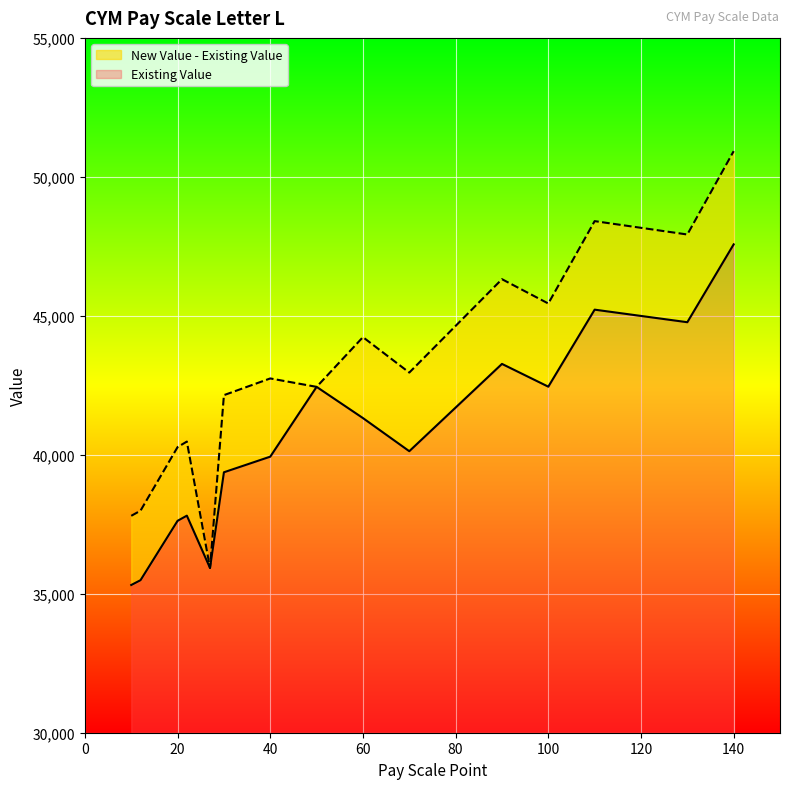

Reading left to right, list all the values displayed in this chart.

Existing Value: 10=35315.0	12=35488.0	20=37625.0	22=37810.0	27=35928.0	30=39371.0	40=39933.0	50=42444.2	60=41321.0	70=40129.0	90=43270.0	100=42451.0	110=45222.0	130=44770.0	140=47571.0
New Value: 10=37804.0	12=37989.0	20=40277.0	22=40475.0	27=35928.0	30=42146.0	40=42747.0	50=42444.2	60=44233.0	70=42958.0	90=46318.0	100=45443.0	110=48407.0	130=47926.0	140=50924.0